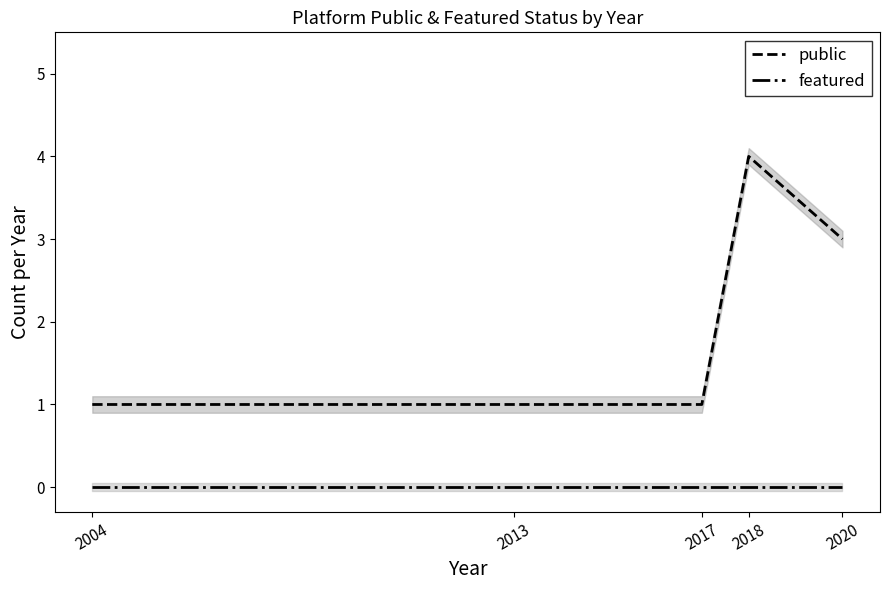

Reading left to right, extract all data points from this chart.

public: 1	1	1	4	3
featured: 0	0	0	0	0